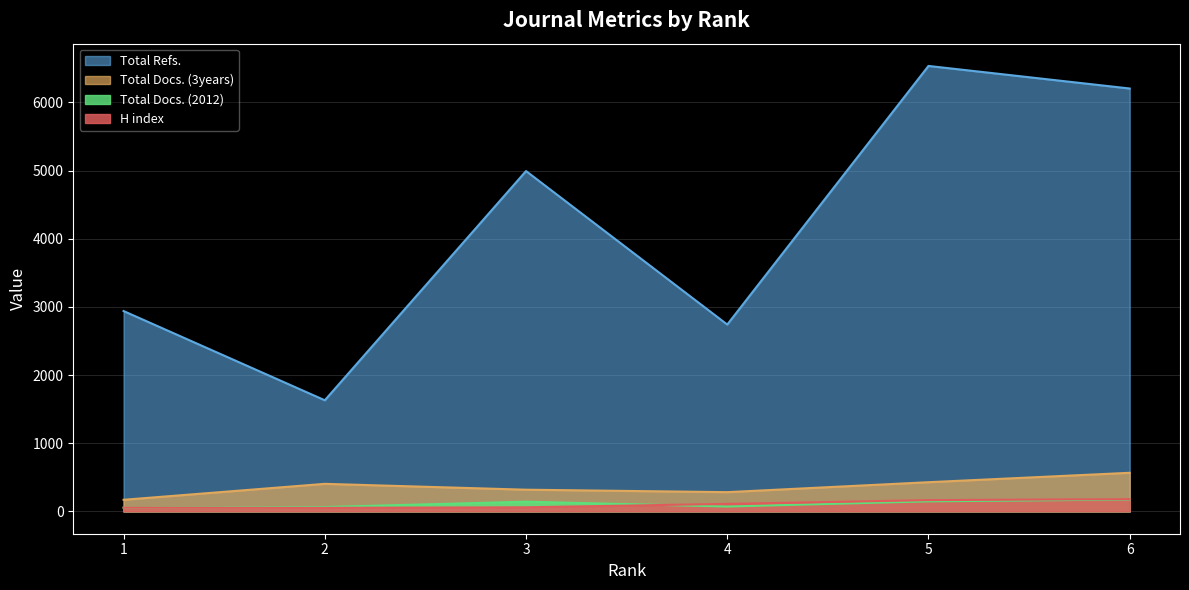

Between 5 and 4, which is larger?

5